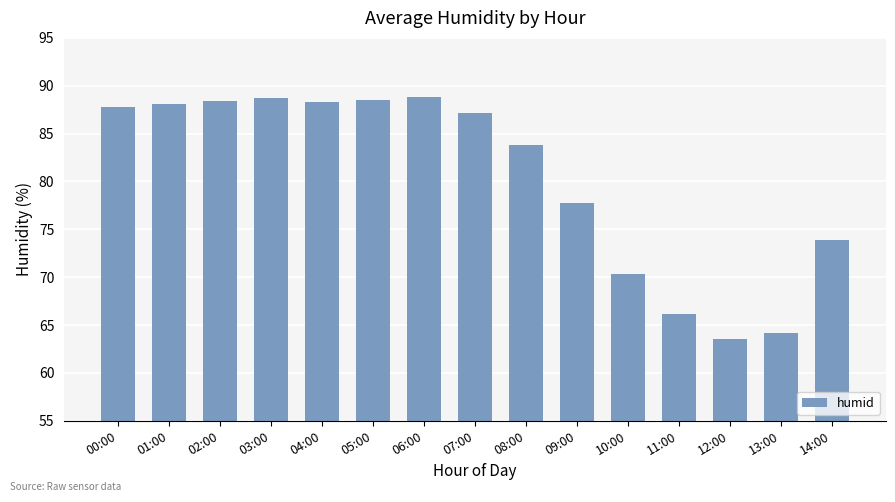

What is the label of the 3rd bar from the left?

02:00